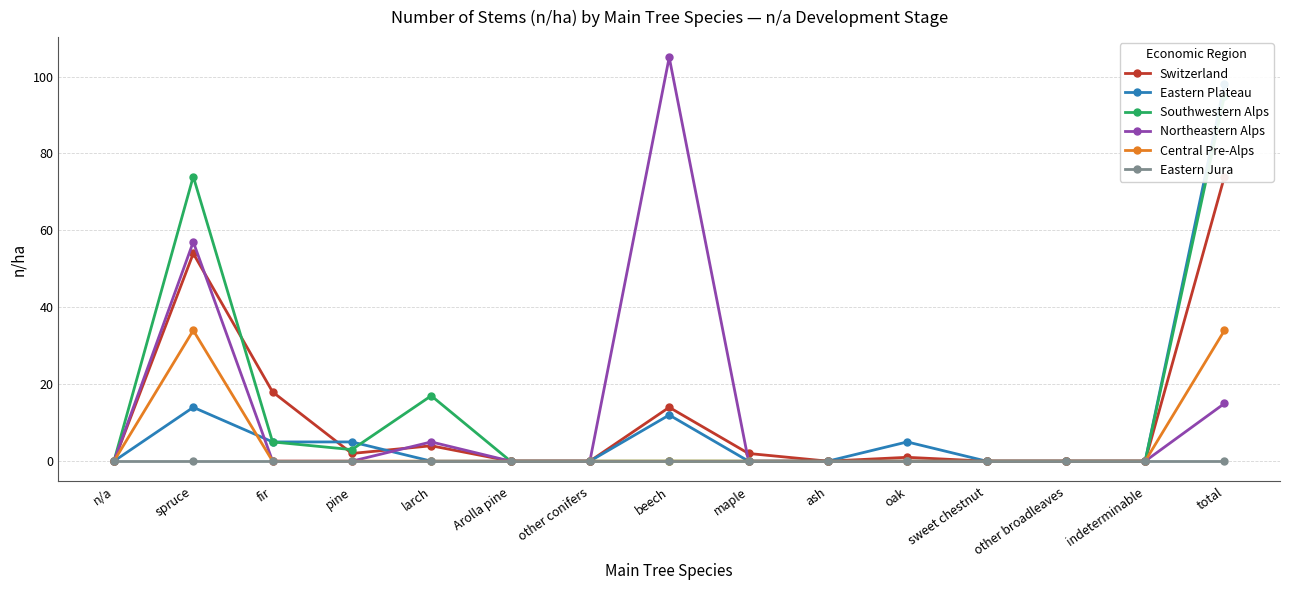

What is the difference between the highest and lowest values at maple?

2